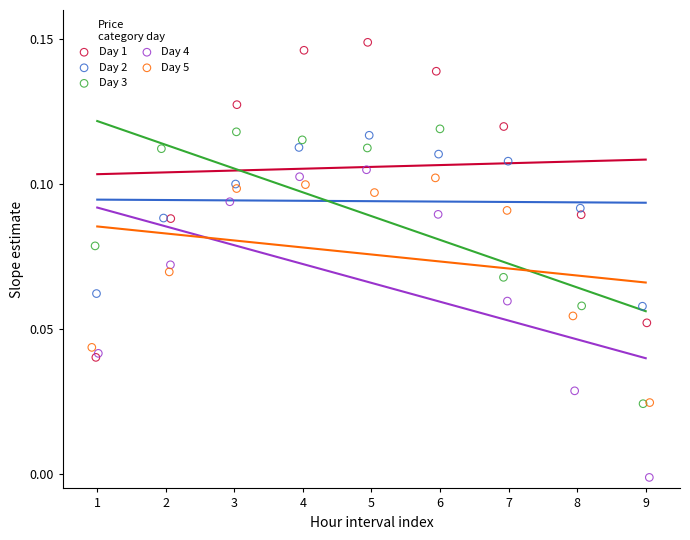

Which series contains the lowest Y value?

Day 4